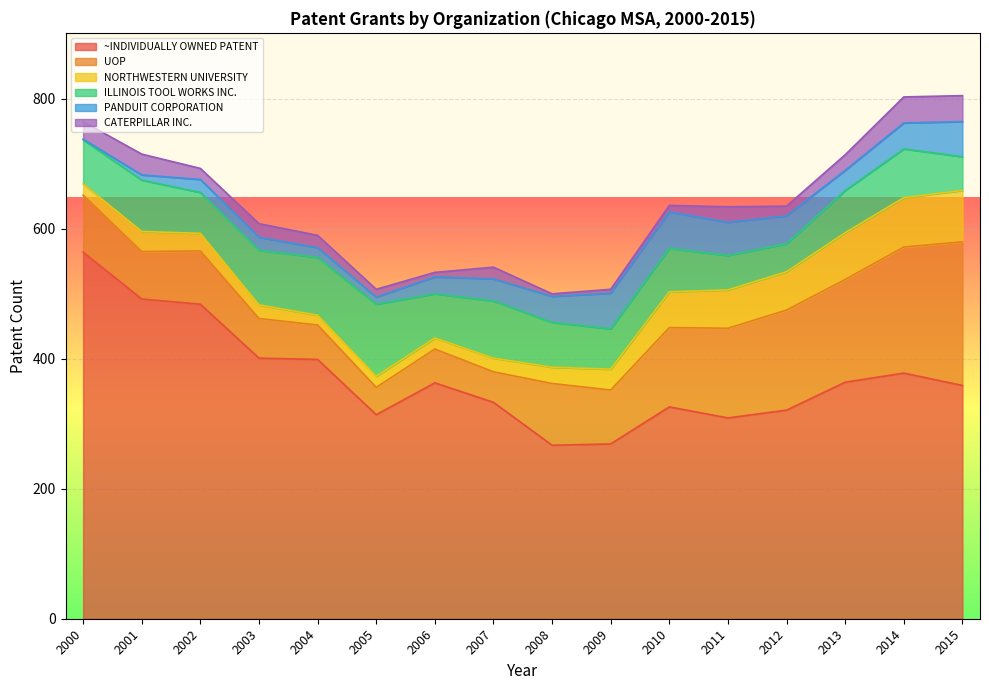

What are all the series names shown in the legend?

~INDIVIDUALLY OWNED PATENT, UOP, NORTHWESTERN UNIVERSITY, ILLINOIS TOOL WORKS INC., PANDUIT CORPORATION, CATERPILLAR INC.